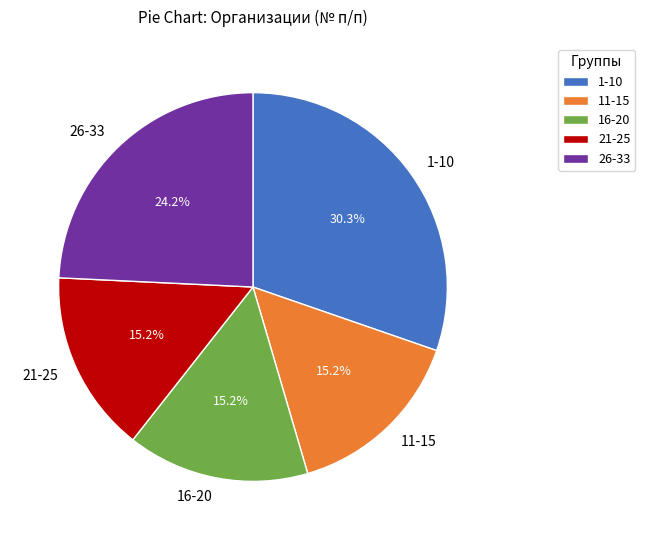

What is the largest slice in the pie chart?

1-10